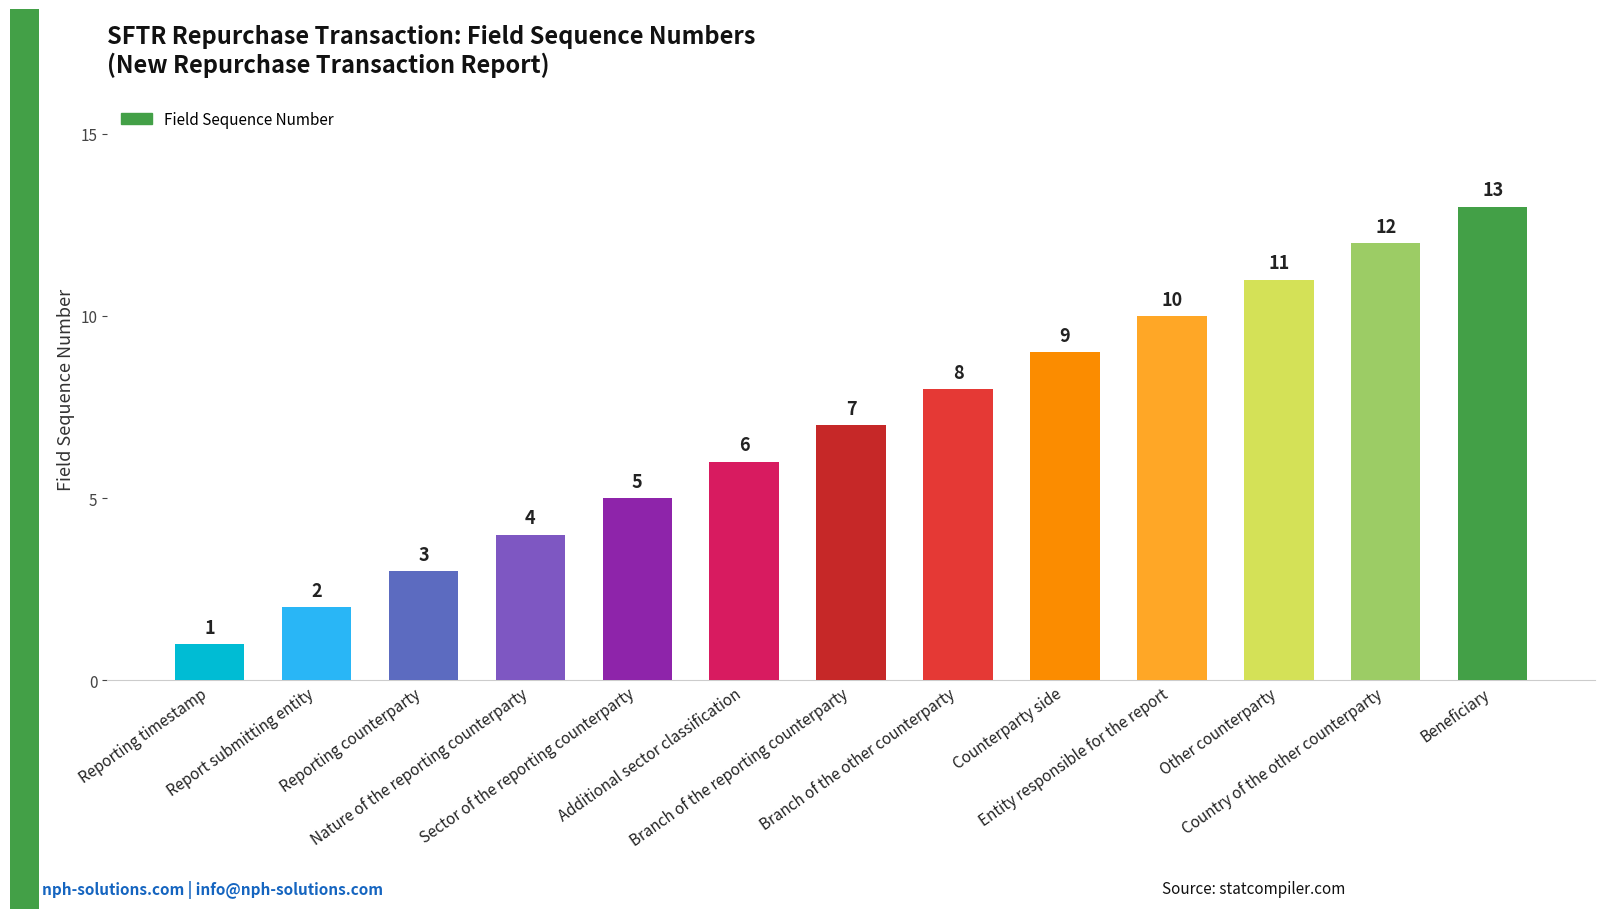

Which has a higher value, Nature of the reporting counterparty or Other counterparty?

Other counterparty